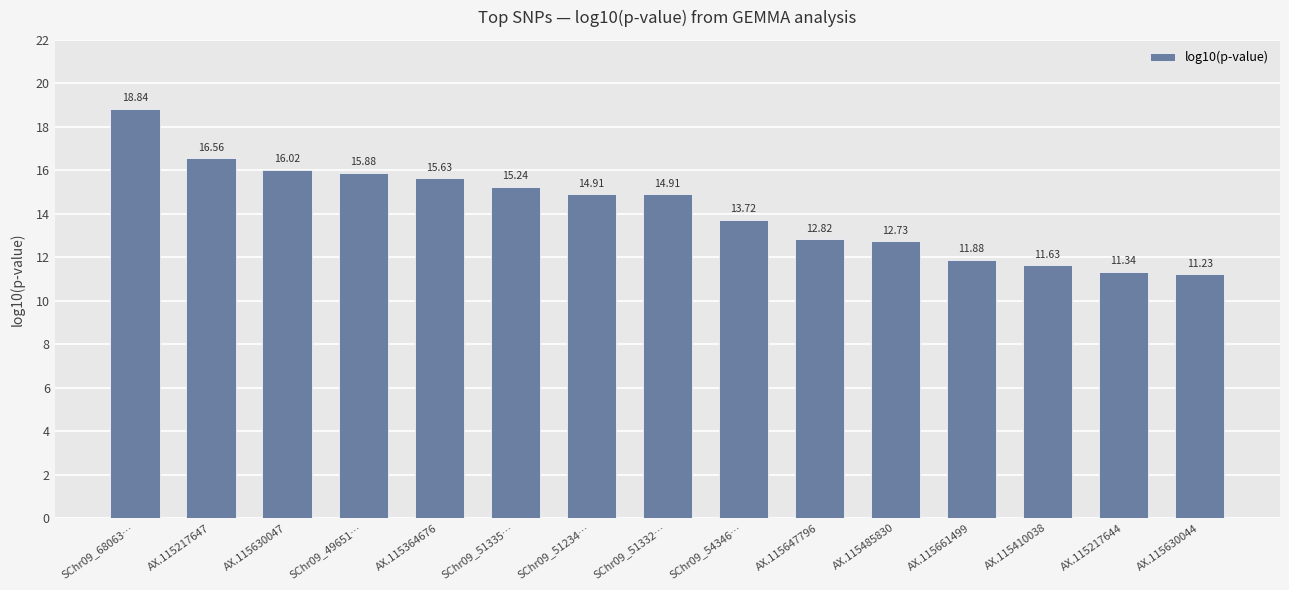

Which category has the highest value across all series?

SChr09_68063…